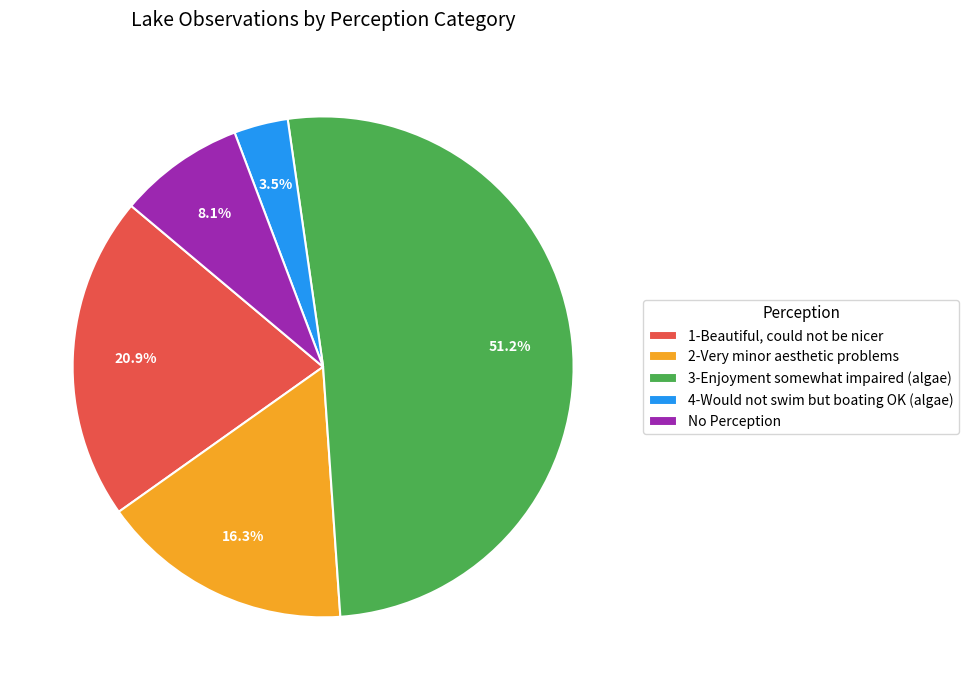

What is the ratio of the value at 1-Beautiful, could not be nicer to the value at 3-Enjoyment somewhat impaired (algae)?

0.4